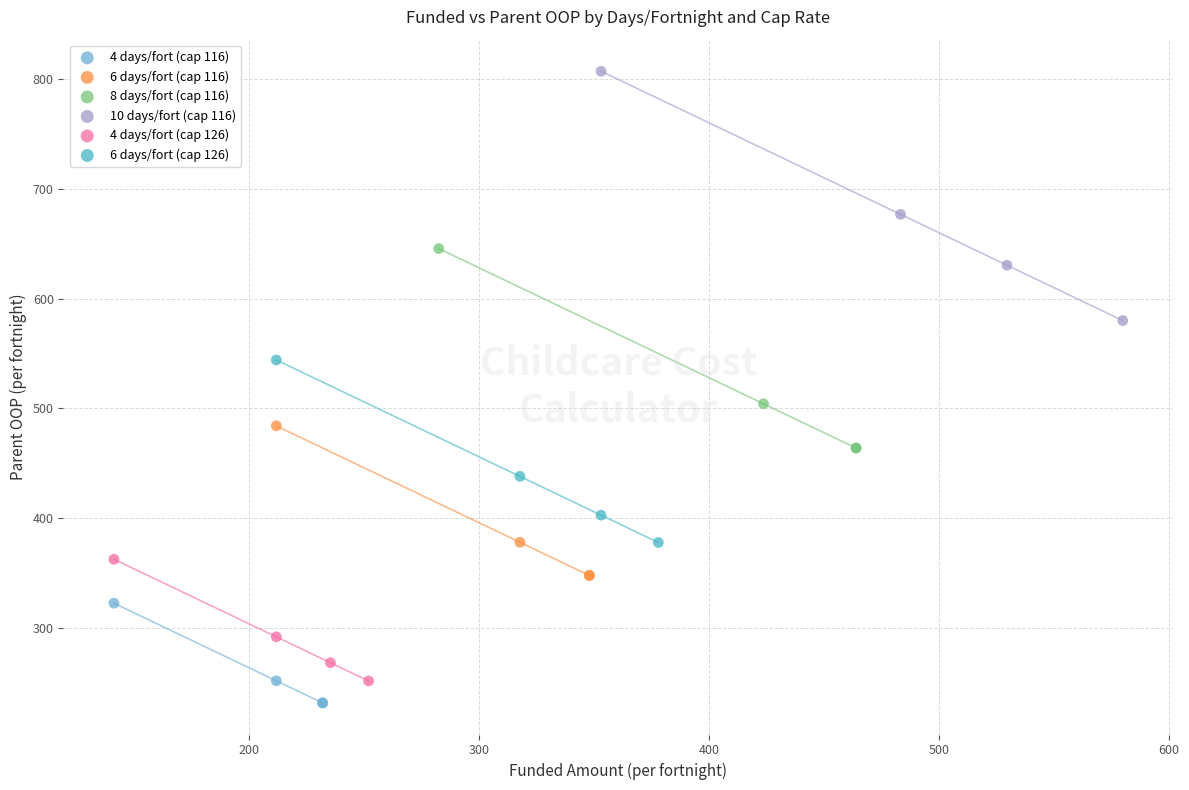

Which series reaches the maximum Y coordinate?

10 days/fort (cap 116)